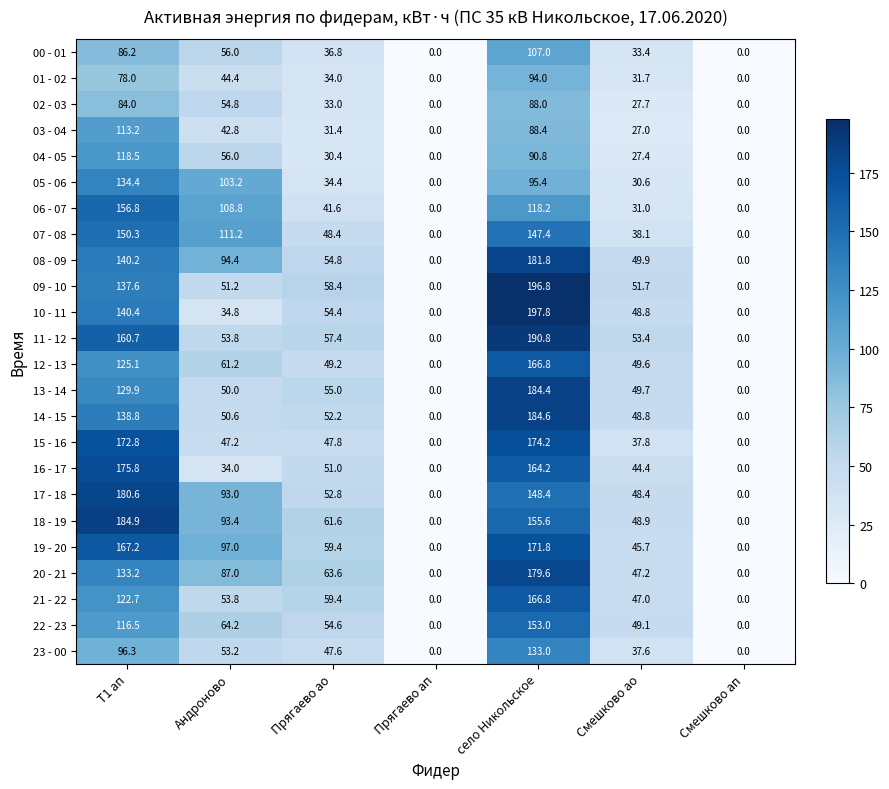

The value of 23 - 00 at село Никольское is 193.9. True or false?

False